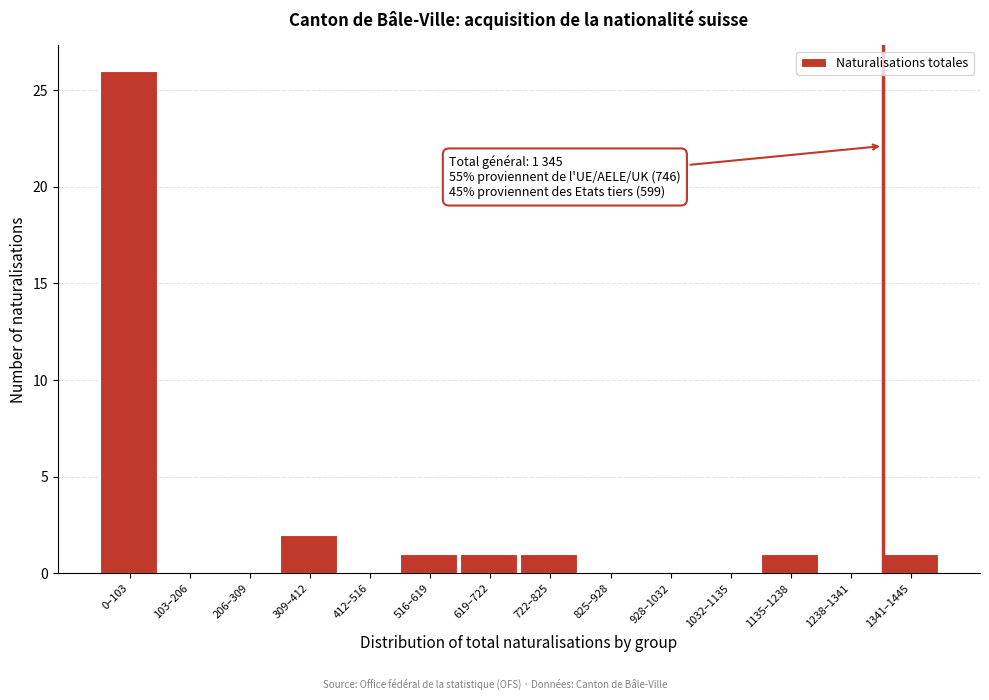

Reading right to left, what are all the values shown in this chart?

1341–1445=1	1238–1341=0	1135–1238=1	1032–1135=0	928–1032=0	825–928=0	722–825=1	619–722=1	516–619=1	412–516=0	309–412=2	206–309=0	103–206=0	0–103=26